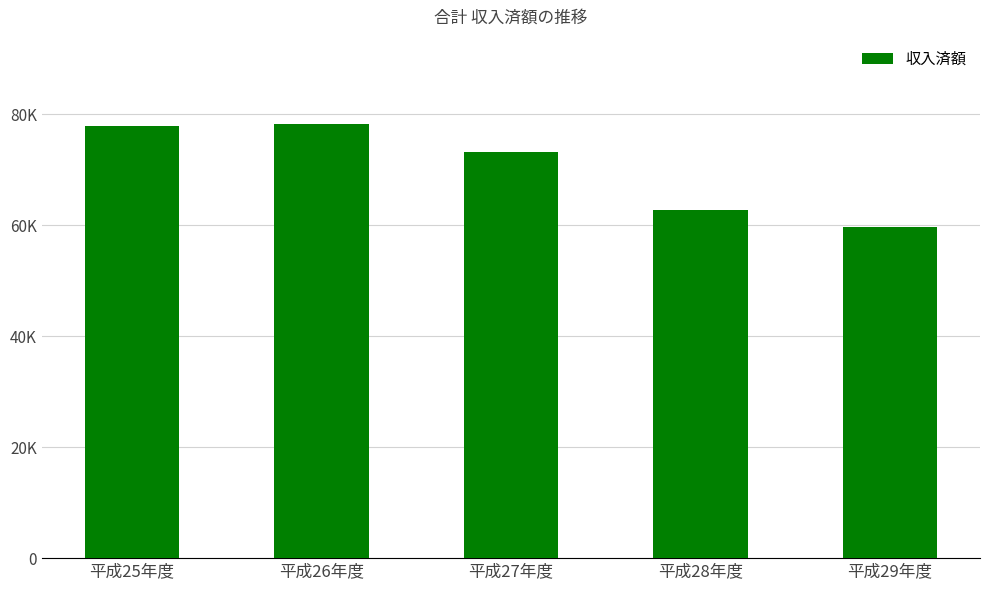

Are the bars horizontal?

No